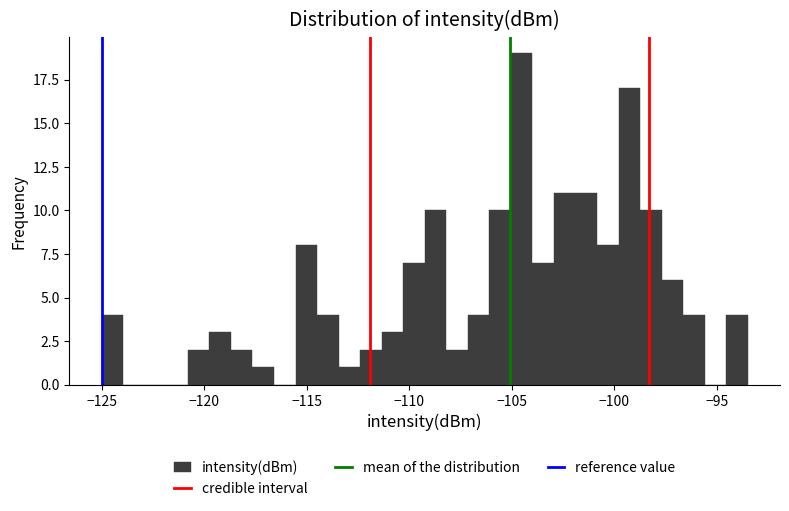

Around what value on the x-axis is the tallest bar? Give the approximate position of its centre, as read against the axis.

-104.5